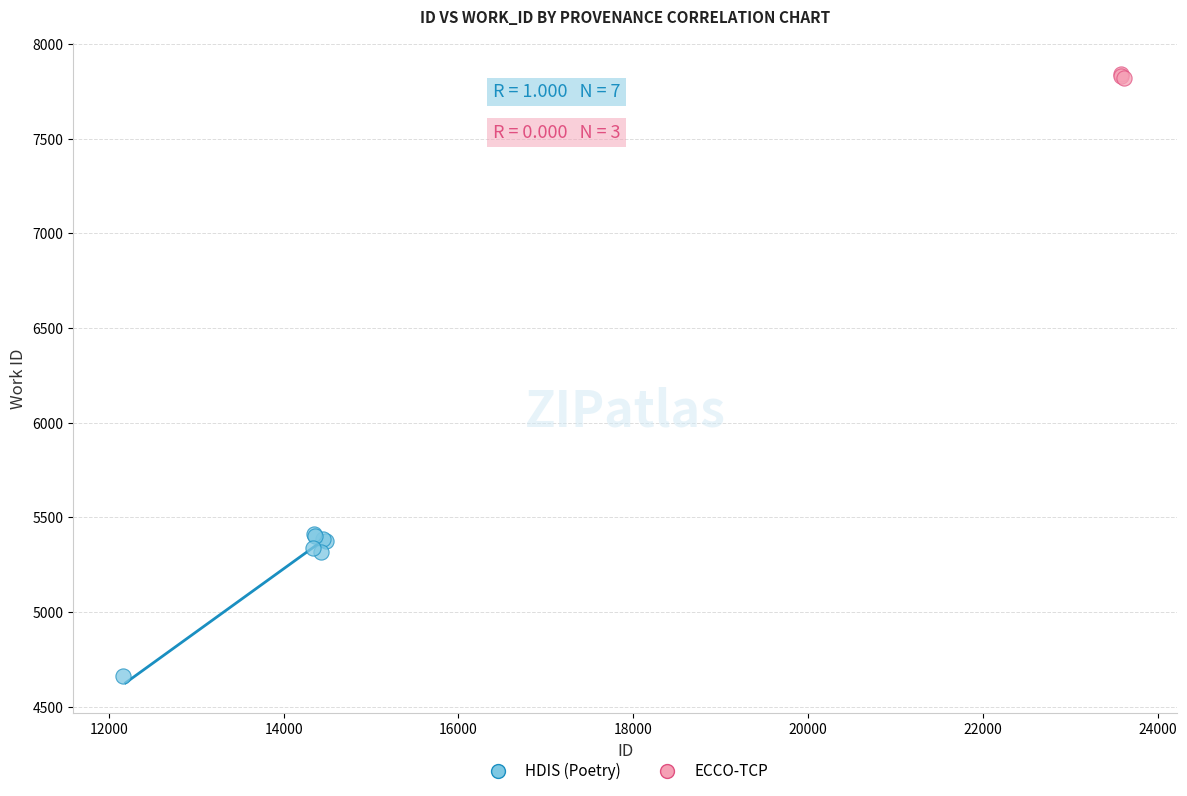

Which series contains the lowest Y value?

HDIS (Poetry)